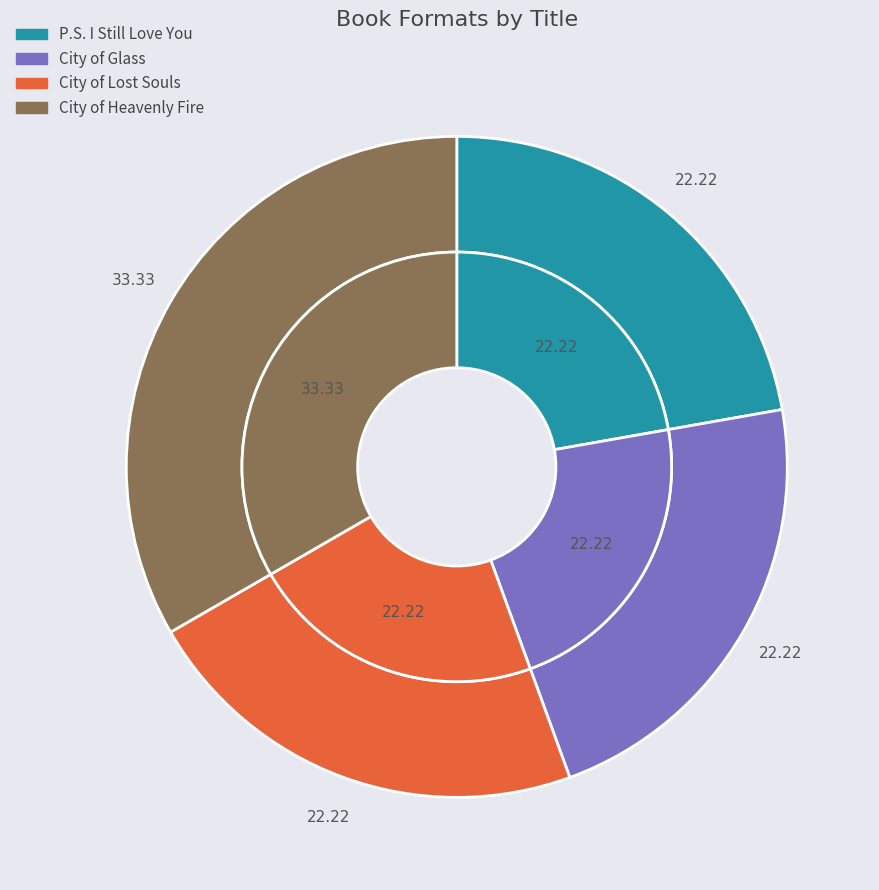

Does P.S. I Still Love You account for over 50% of the chart?

No